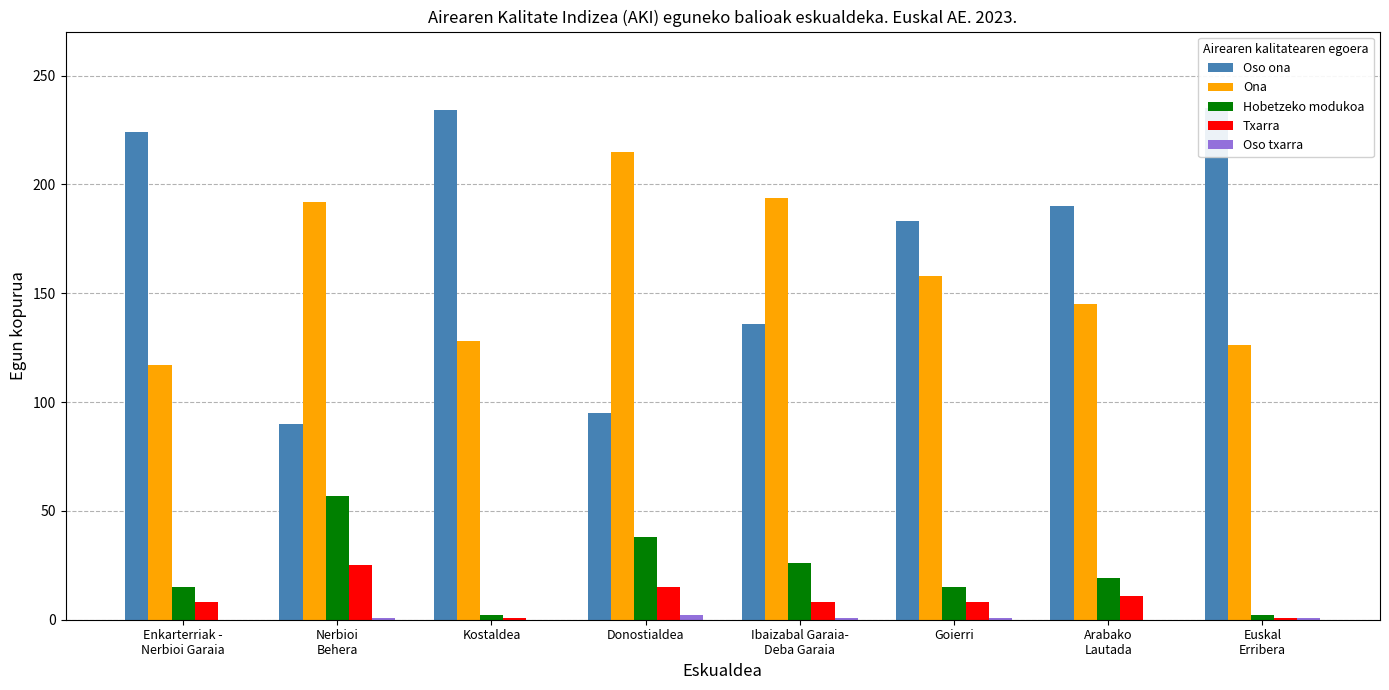

What is the greatest value displayed?

235